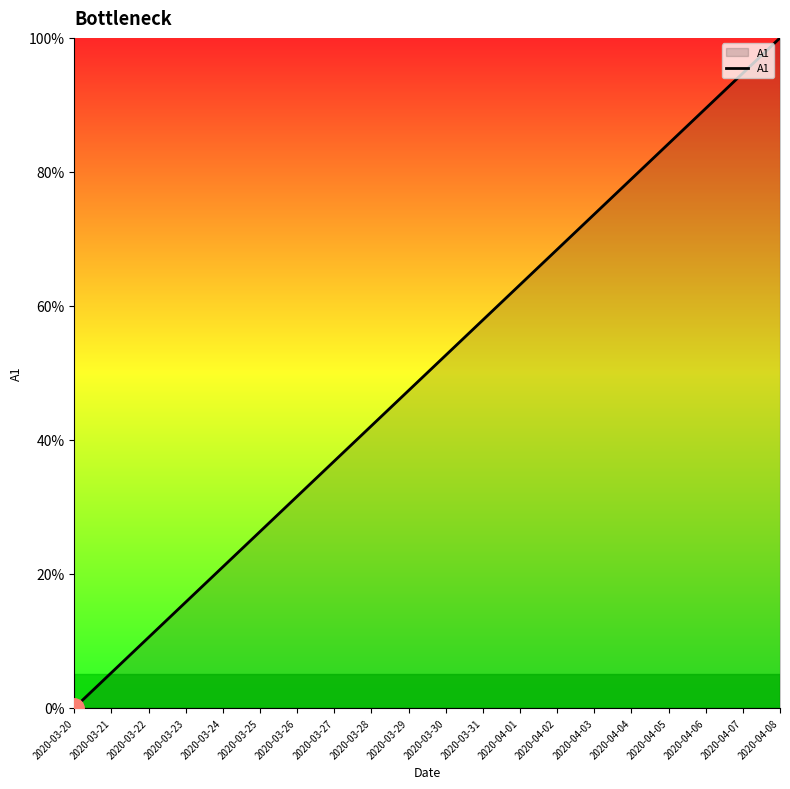

What value does the data have at 2020-03-26?

31.6